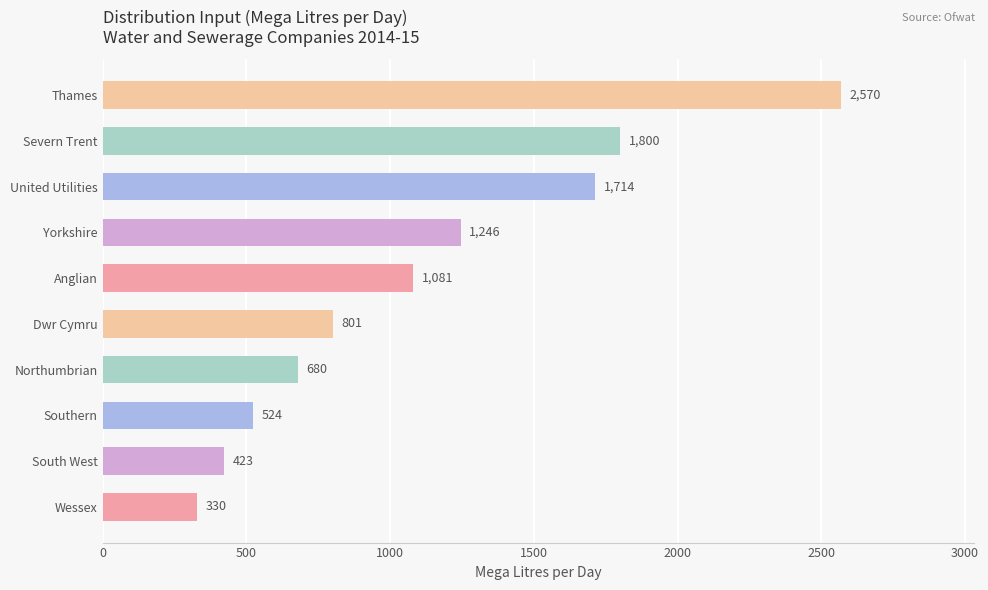

Count the number of data series in this chart.

1